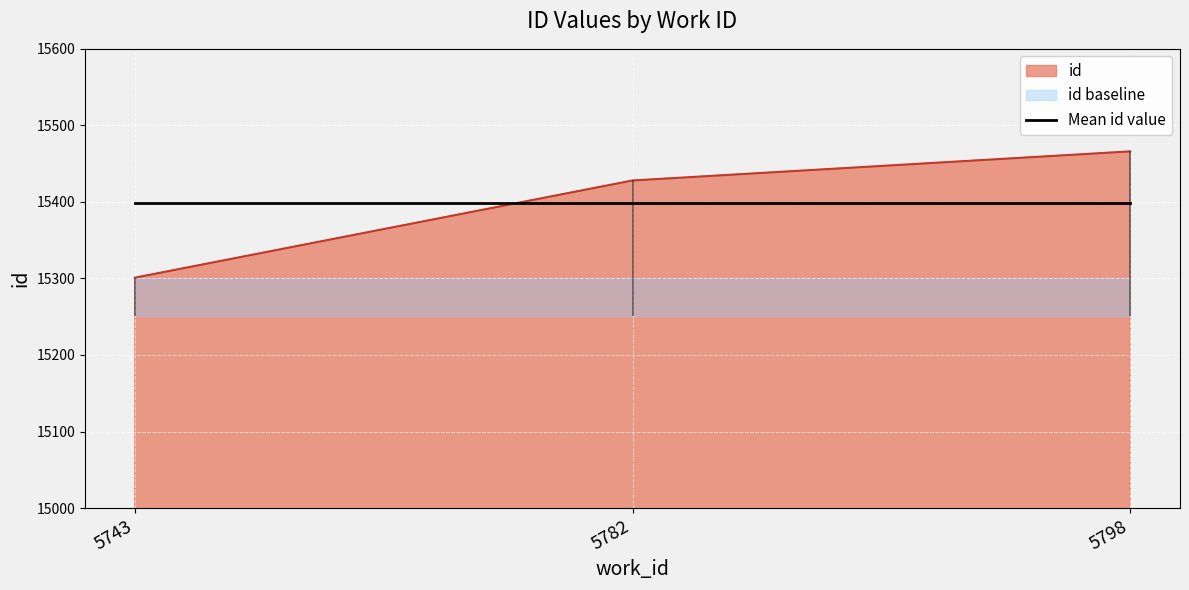

Approximately how many times larger is the value at 5743 compared to 5782?

1.0